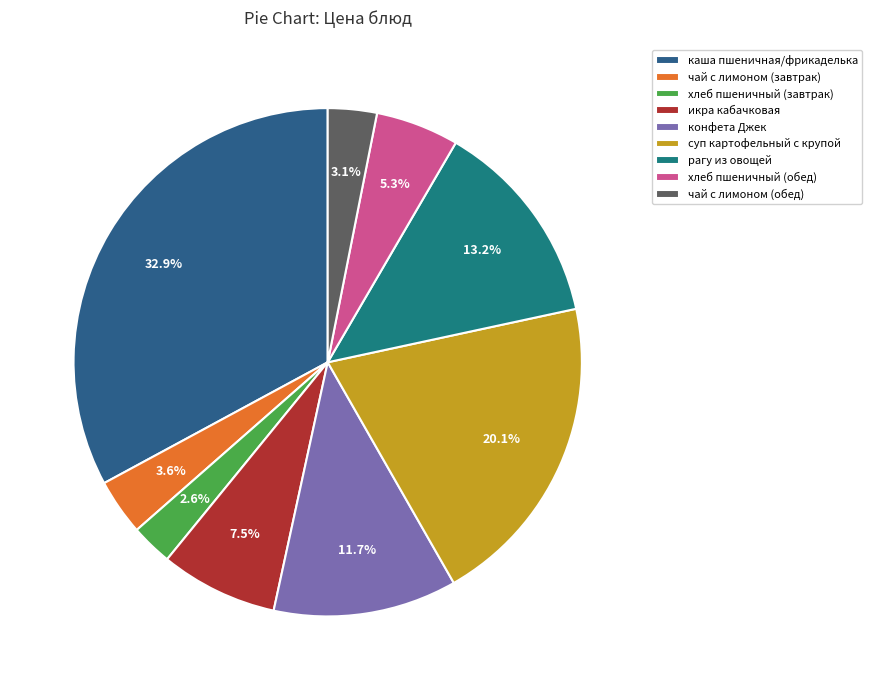

Combined, what portion of the pie is хлеб пшеничный (обед) and суп картофельный с крупой?

25.4%